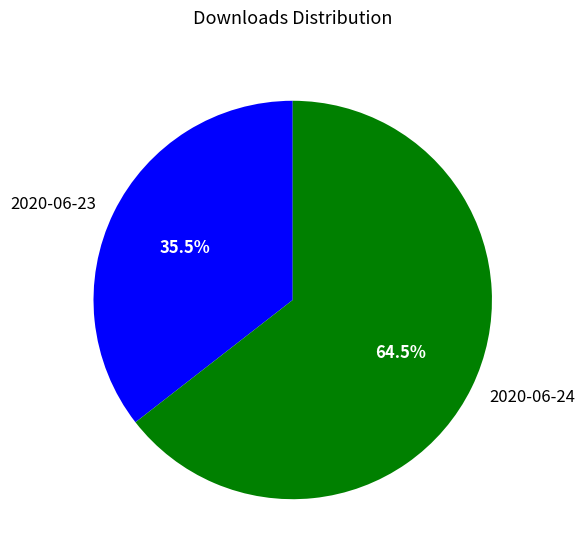

Between 2020-06-24 and 2020-06-23, which is larger?

2020-06-24